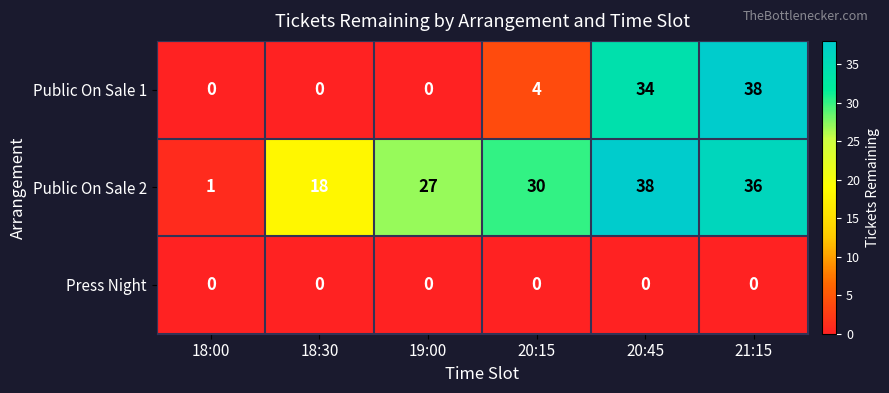

At how many categories does at least one series exceed 0?

6